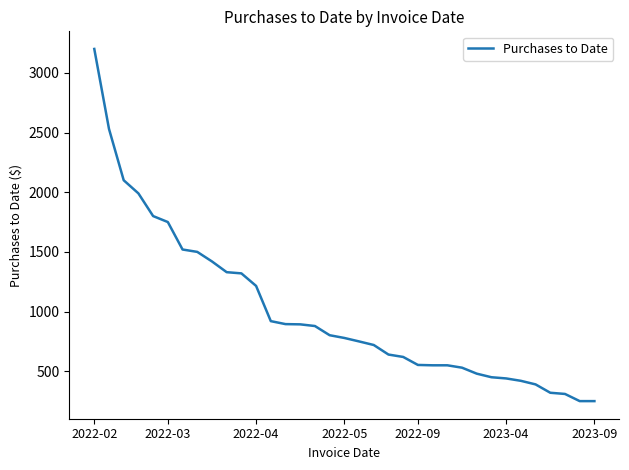

What is the maximum value shown in the chart?

3200